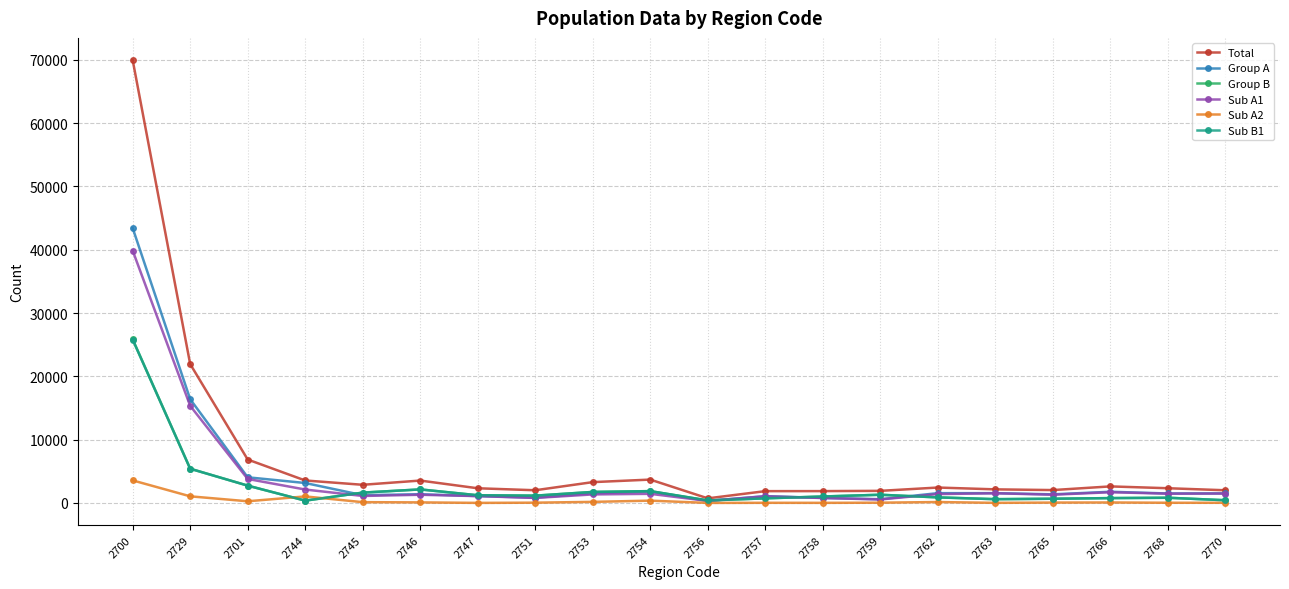

True or false: Sub A1 has more than 1 points higher than both neighbors.

True